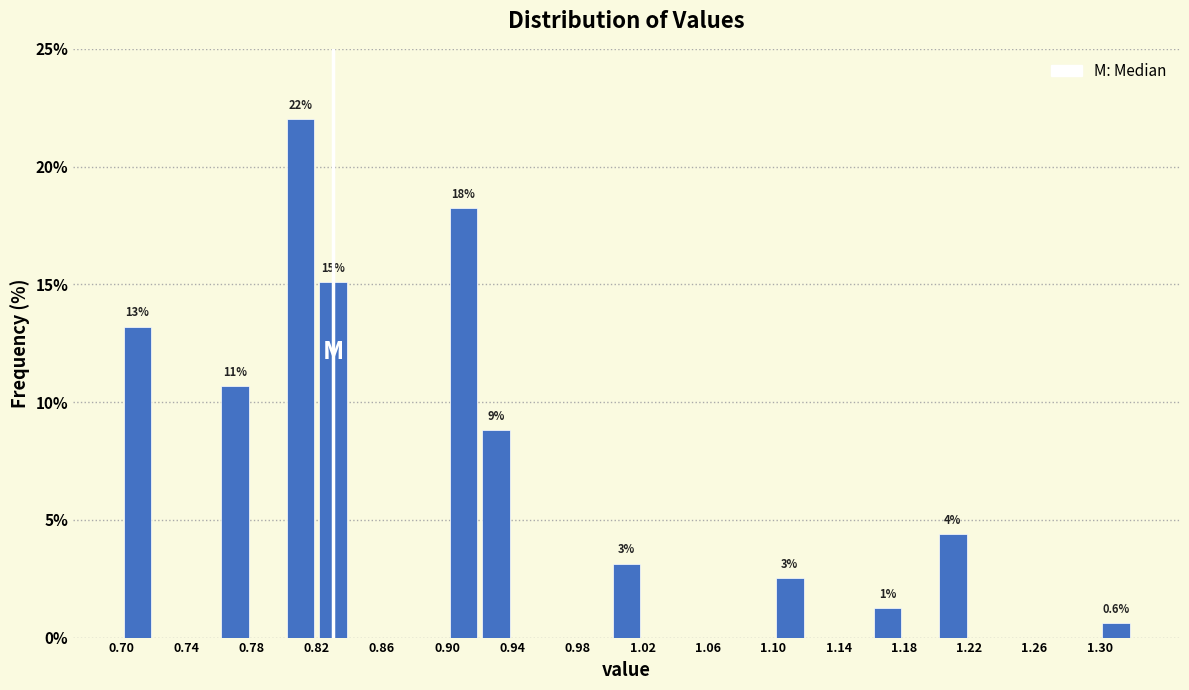

Over which range of the x-axis is the bar tallest?

0.80 to 0.82